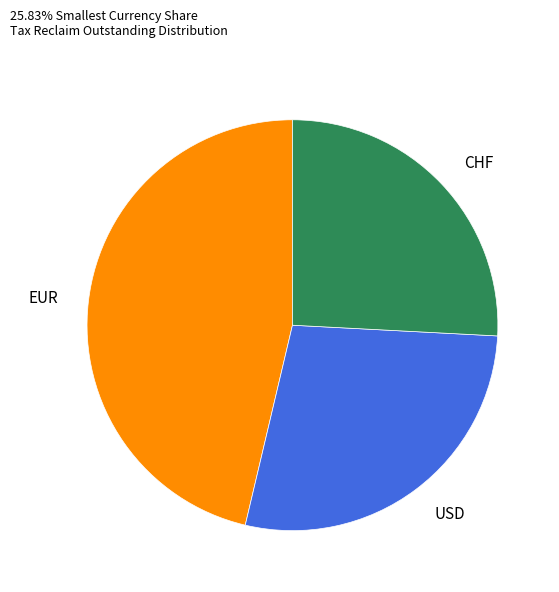

Which slice is the largest?

EUR